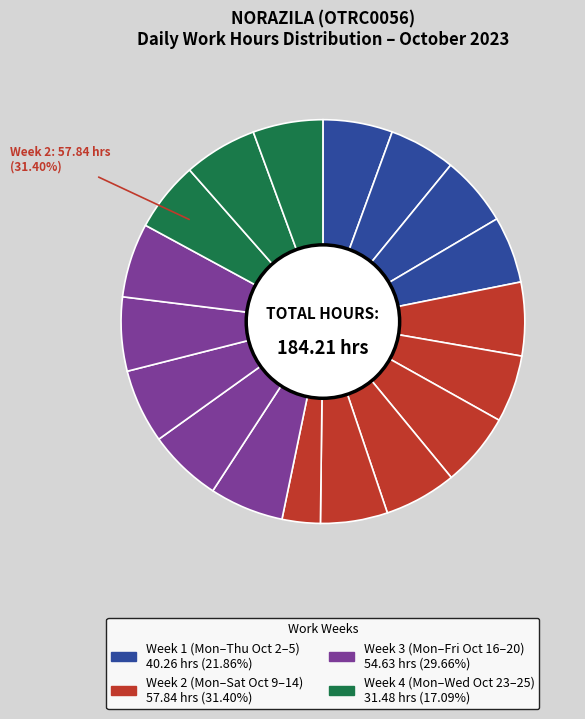

Rank the categories by value from highest to lowest.

Fri (Oct 20), Wed (Oct 18), Mon (Oct 16), Tue (Oct 17), Thu (Oct 19), Wed (Oct 11), Mon (Oct 9), Tue (Oct 24), Thu (Oct 12), Wed (Oct 4), Mon (Oct 23), Wed (Oct 25), Mon (Oct 2), Tue (Oct 10), Fri (Oct 13), Thu (Oct 5), Tue (Oct 3), Sat (Oct 14)